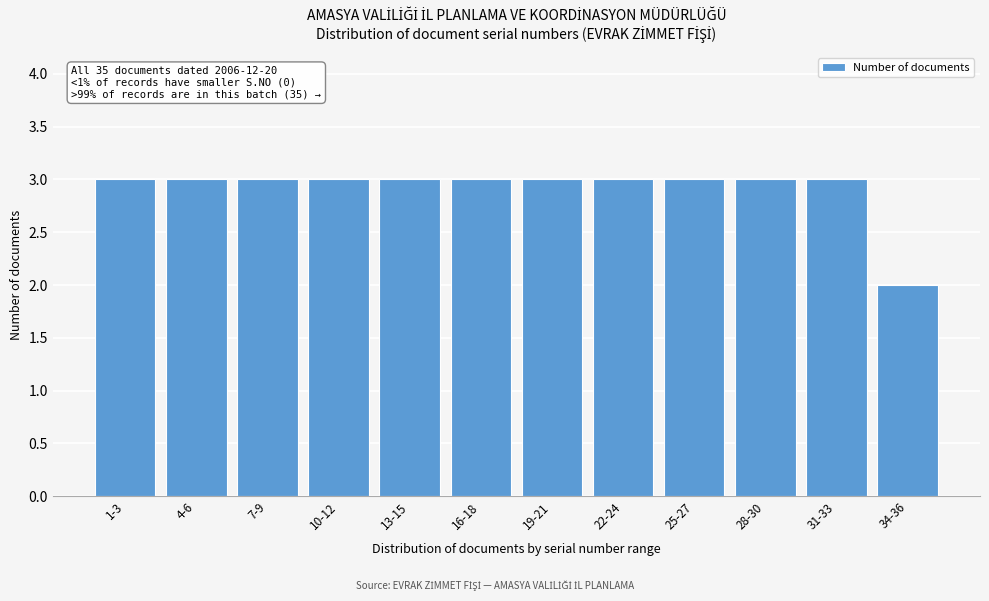

Reading right to left, what are all the values shown in this chart?

2	3	3	3	3	3	3	3	3	3	3	3